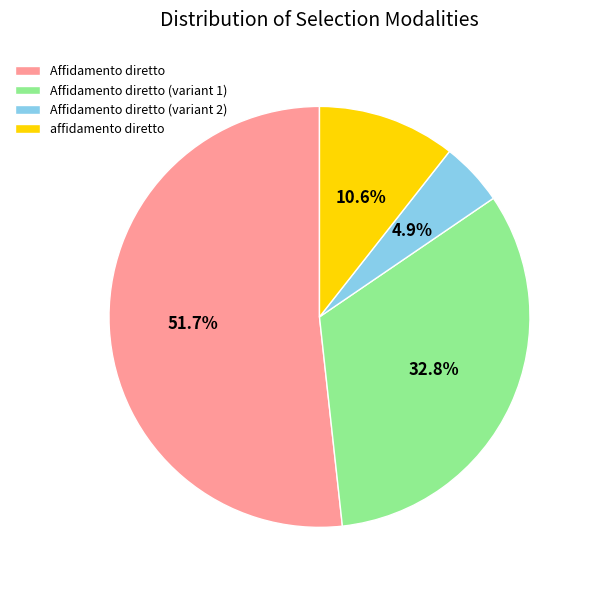

Which slice is the largest?

Affidamento diretto